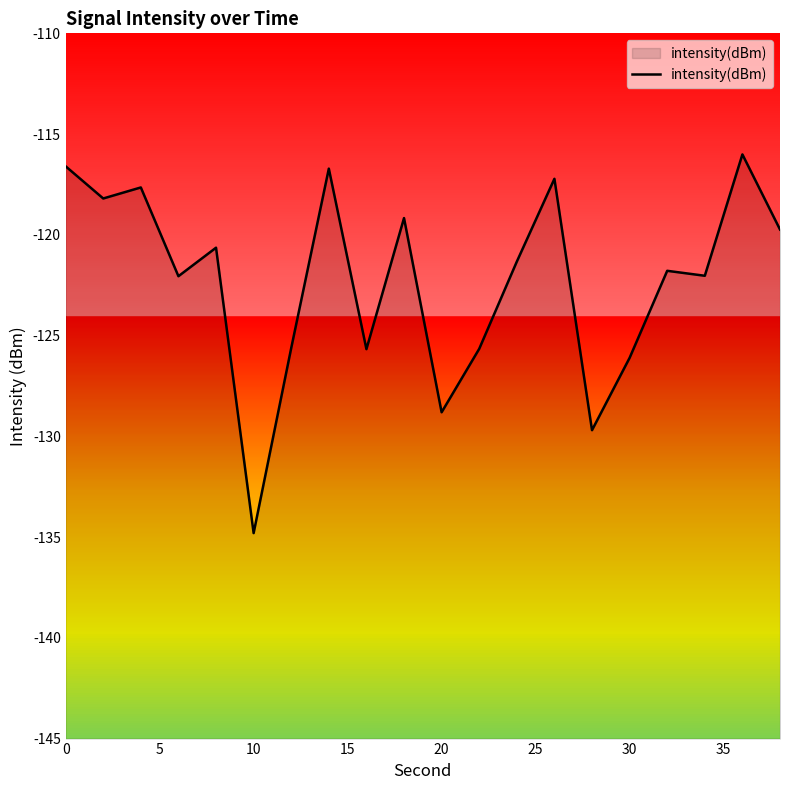

How many values are below -121?

11